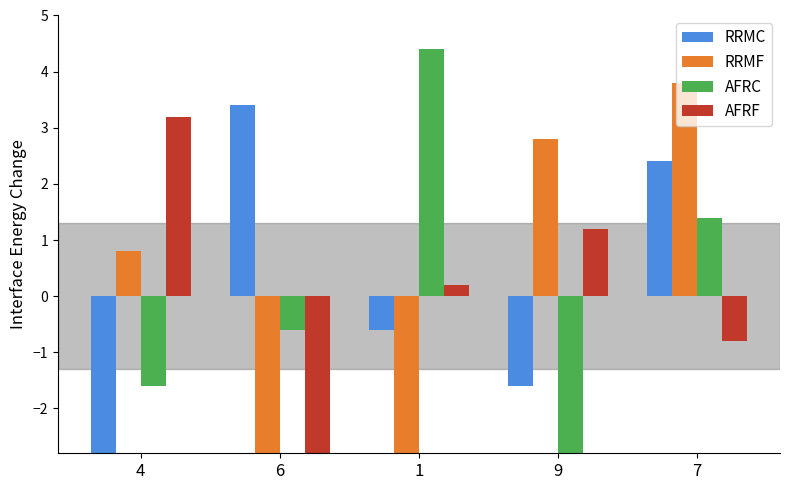

What is the sum of the AFRF values at 1 and 9?

1.4